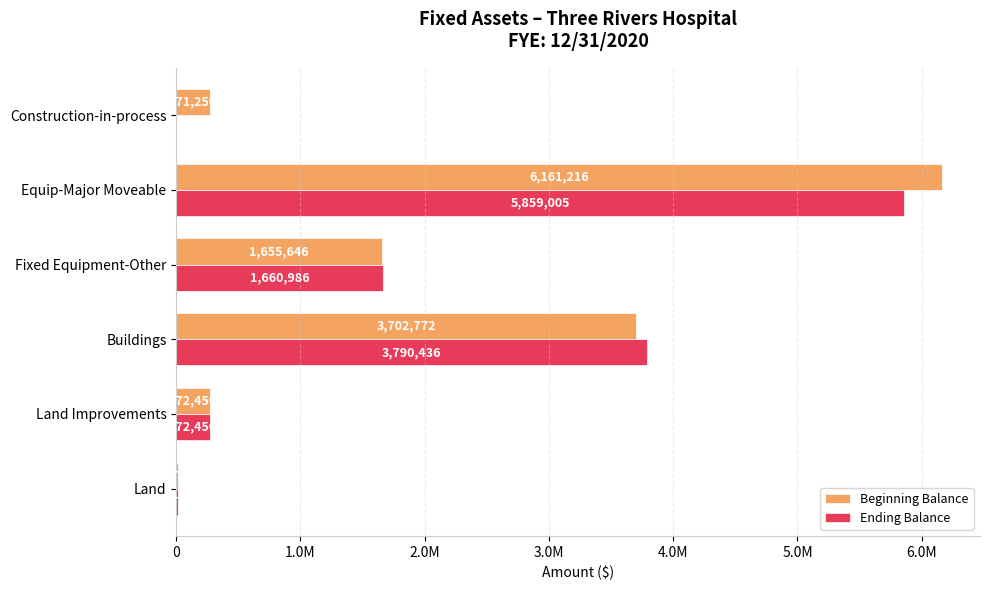

What are all the series names shown in the legend?

Beginning Balance, Ending Balance